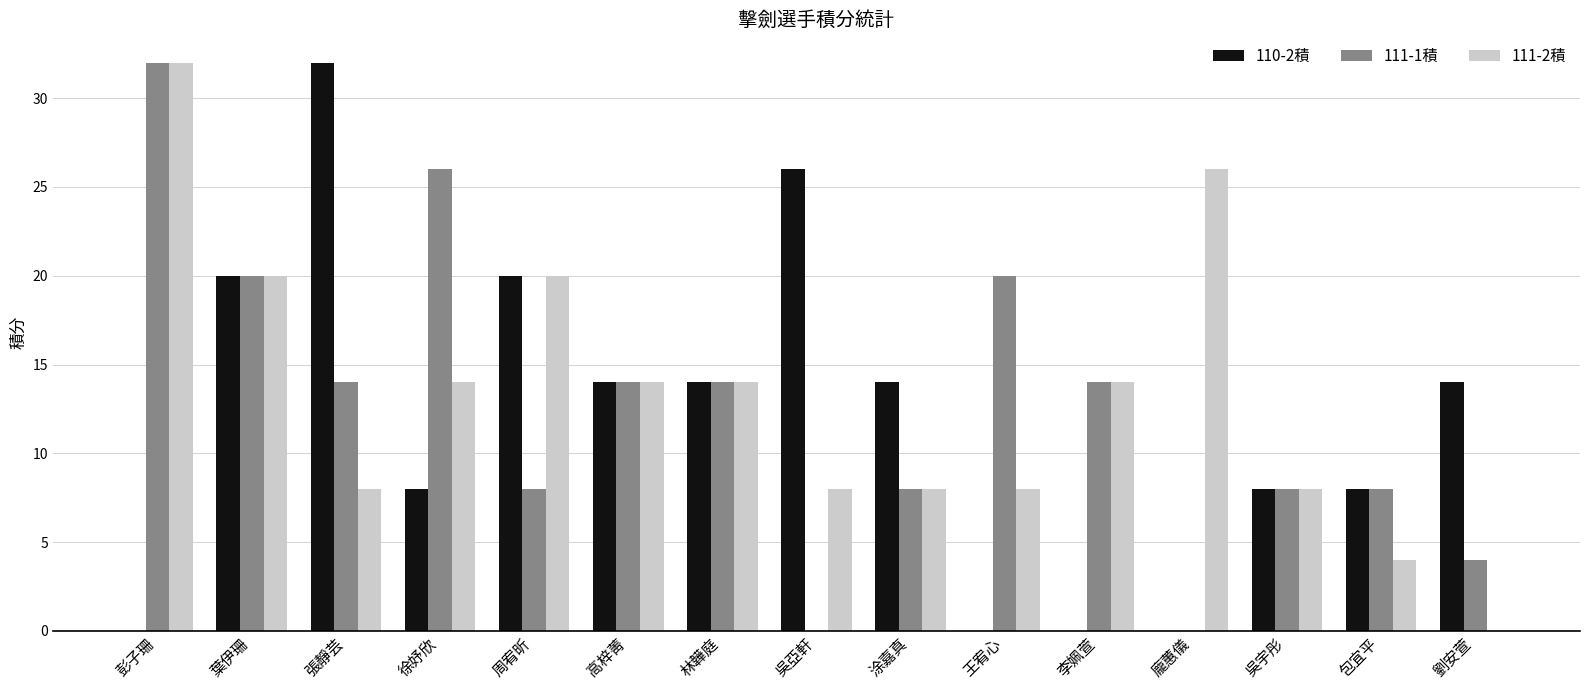

Which category has the highest value in the 111-2積 series?

彭子珊